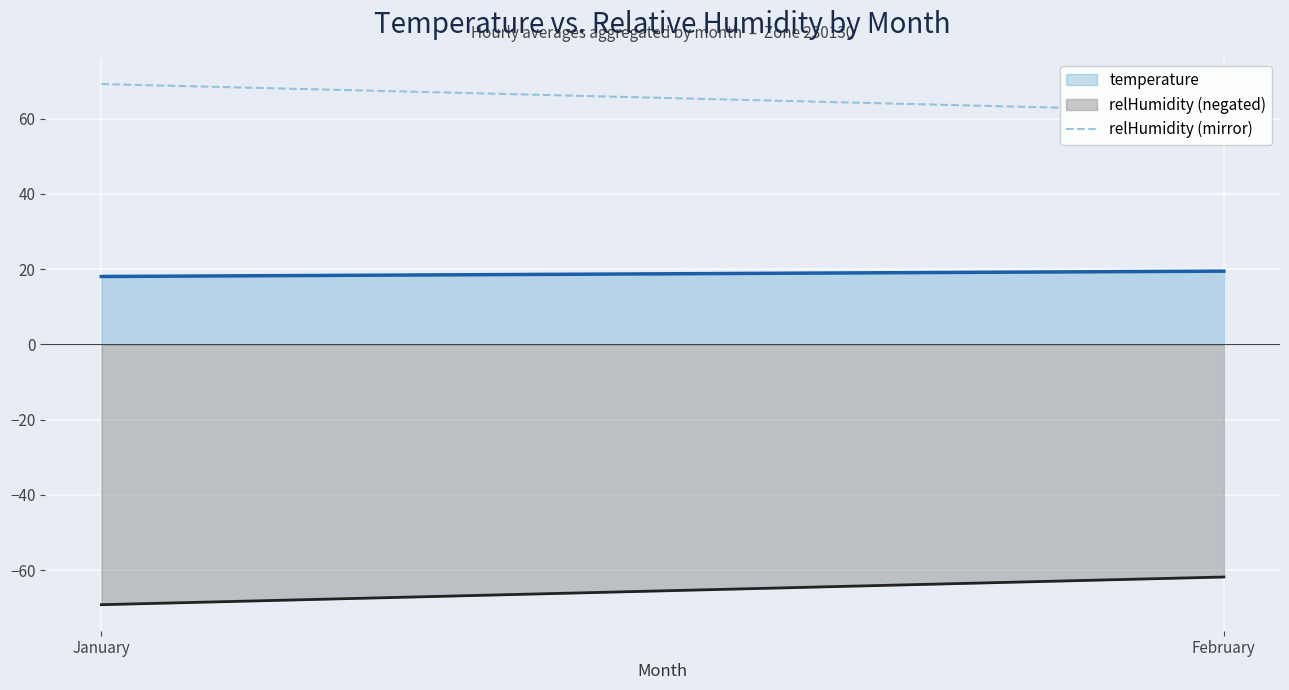

What is the sum of all relHumidity (negated) values?

-131.0